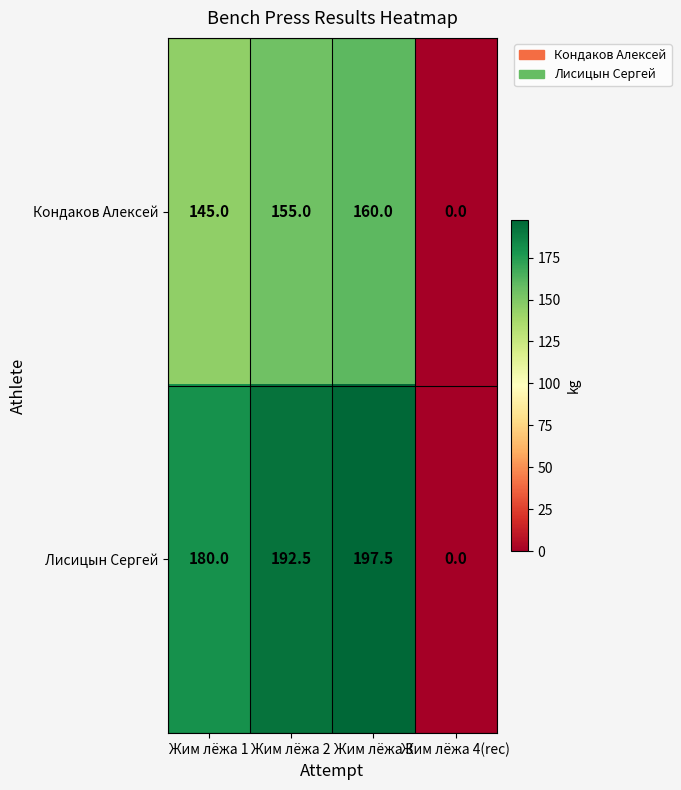

List the series in order of their overall mean, highest first.

Лисицын Сергей, Кондаков Алексей